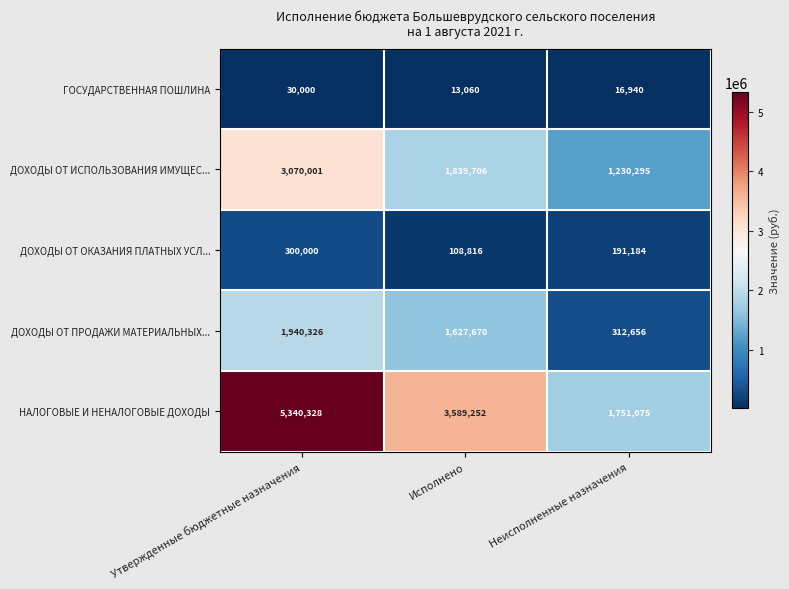

What is the total value across all series at Исполнено?

7178504